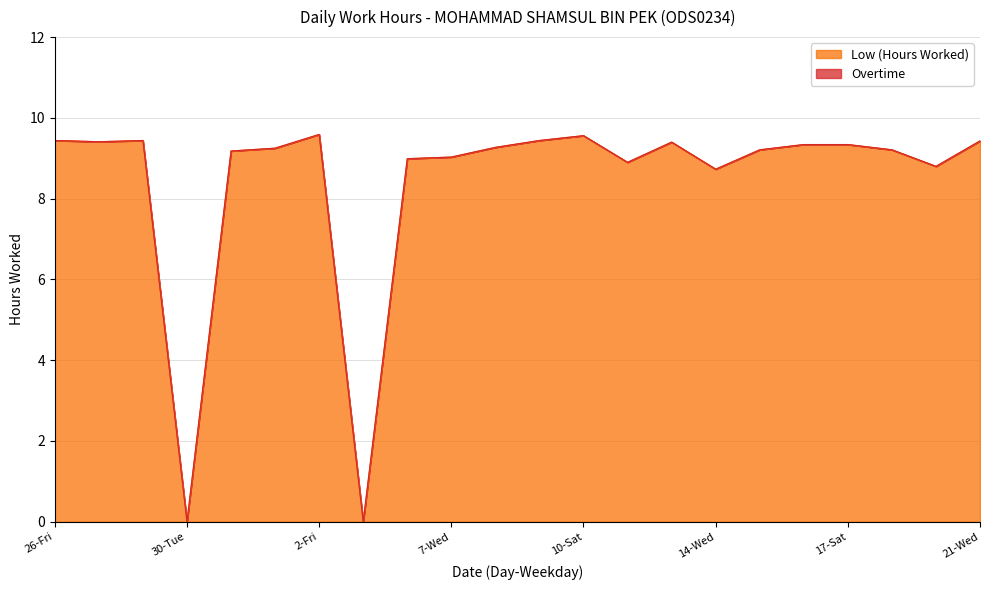

What is the greatest value displayed?

9.6